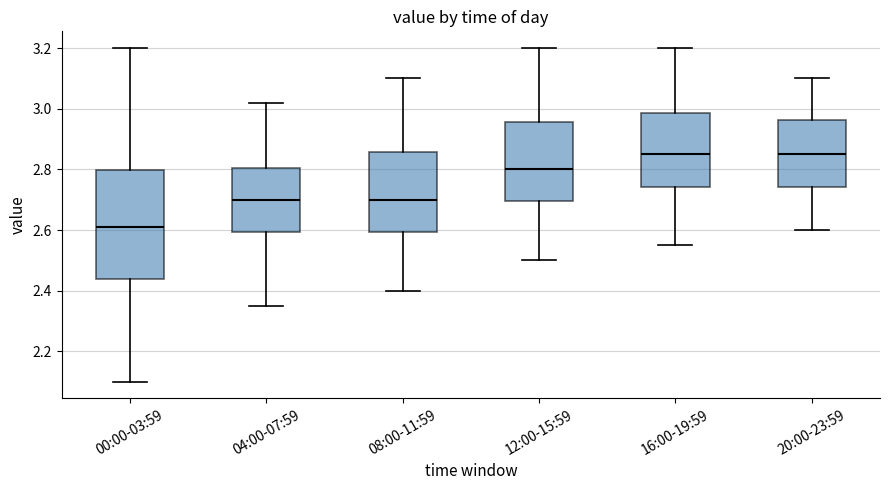

Reading left to right, transcribe this box plot: for each box, give where its median line is, the range the box spans, and where its two whiskers end, as read against the y-axis. The values are not printed on the chart, so give them approximately, as read against the axis.

00:00-03:59: median 2.62, box 2.44 to 2.80, whiskers 2.10 to 3.20
04:00-07:59: median 2.70, box 2.60 to 2.80, whiskers 2.36 to 3.02
08:00-11:59: median 2.70, box 2.60 to 2.86, whiskers 2.40 to 3.10
12:00-15:59: median 2.80, box 2.70 to 2.96, whiskers 2.50 to 3.20
16:00-19:59: median 2.86, box 2.74 to 2.98, whiskers 2.56 to 3.20
20:00-23:59: median 2.86, box 2.74 to 2.96, whiskers 2.60 to 3.10